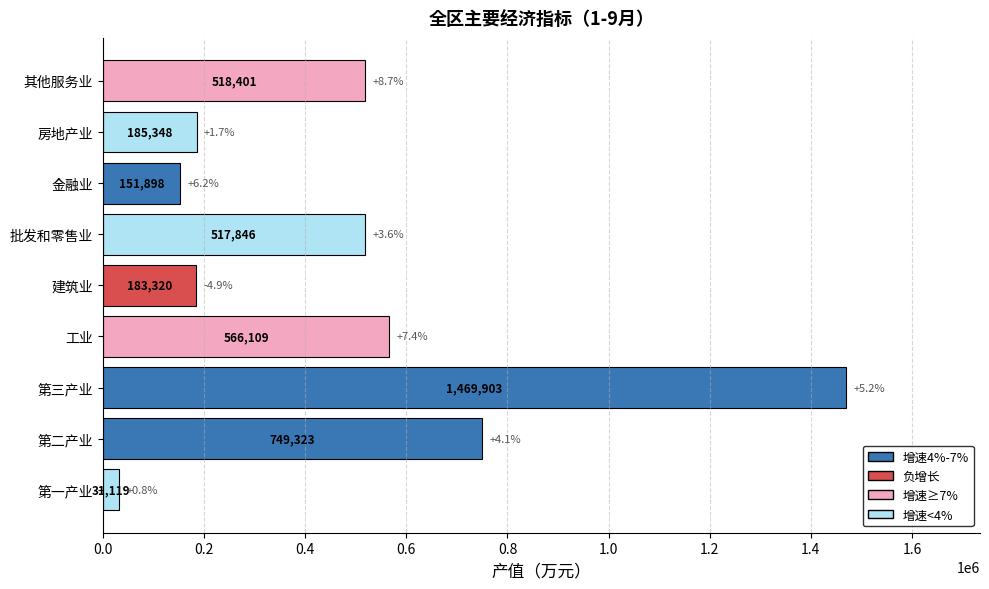

The chart shows a value of 1469902.5 at 第三产业. True or false?

True